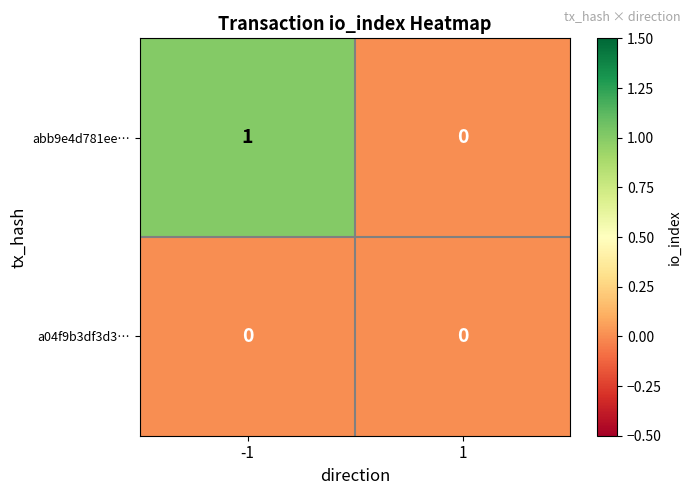

Which series changed the most between -1 and 1?

abb9e4d781ee…